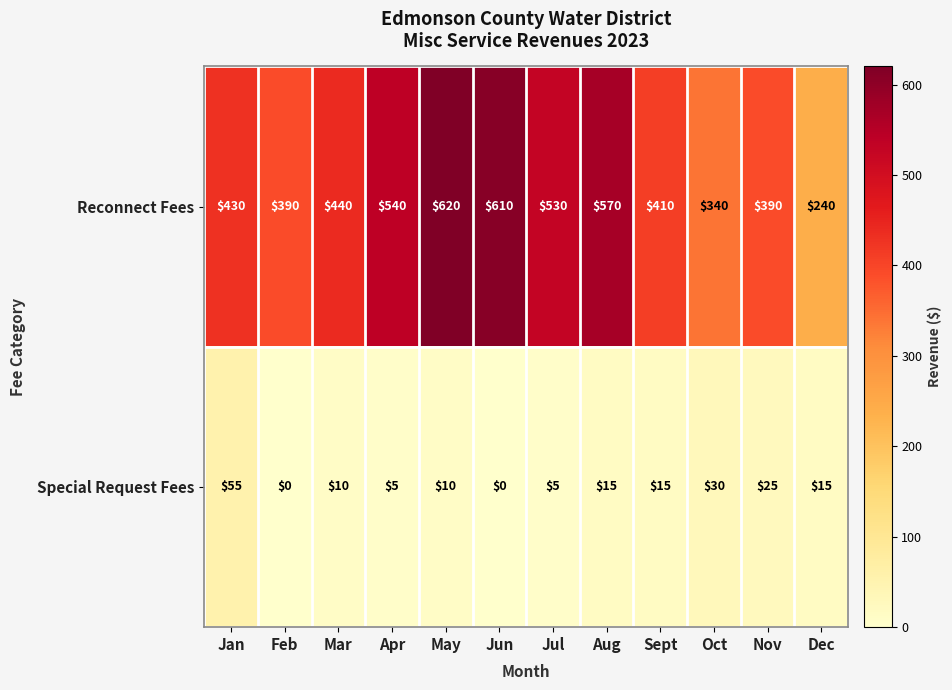

The Special Request Fees series shows 25 at Nov. True or false?

True